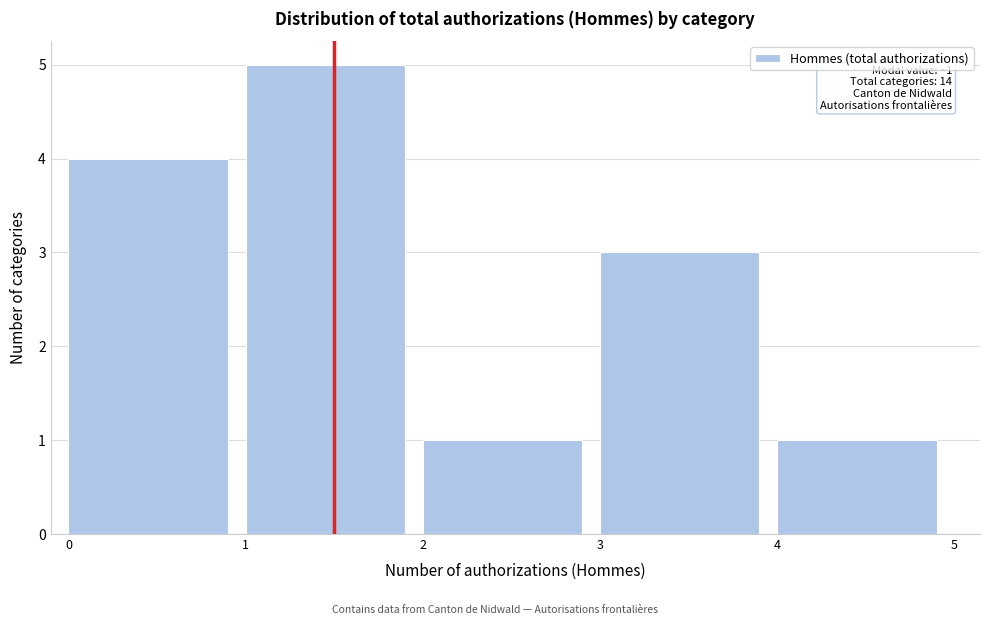

Over which range of the x-axis is the bar tallest?

1 to 2